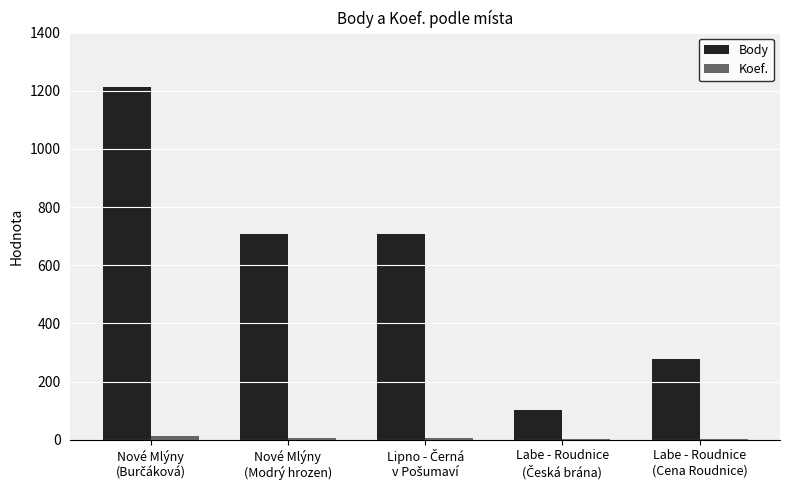

Which series has the largest total across all categories?

Body